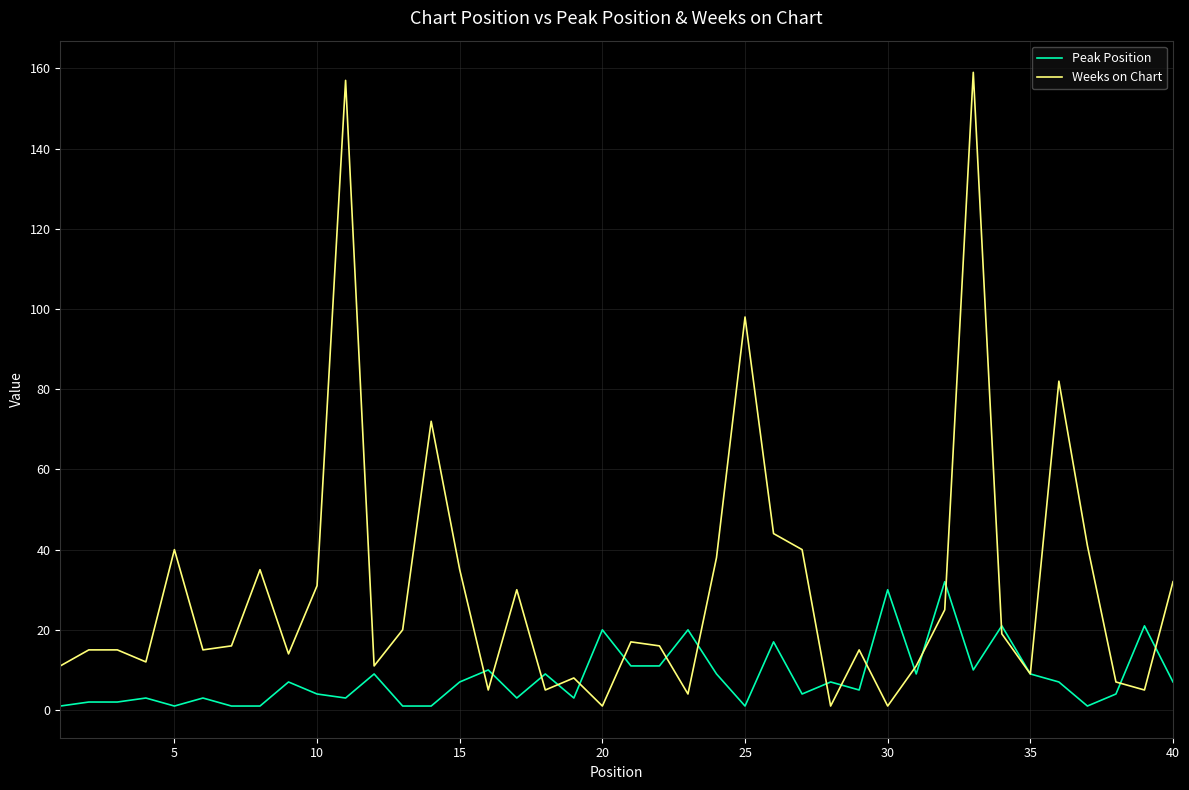

True or false: Peak Position has more than 2 interior local peaks.

True